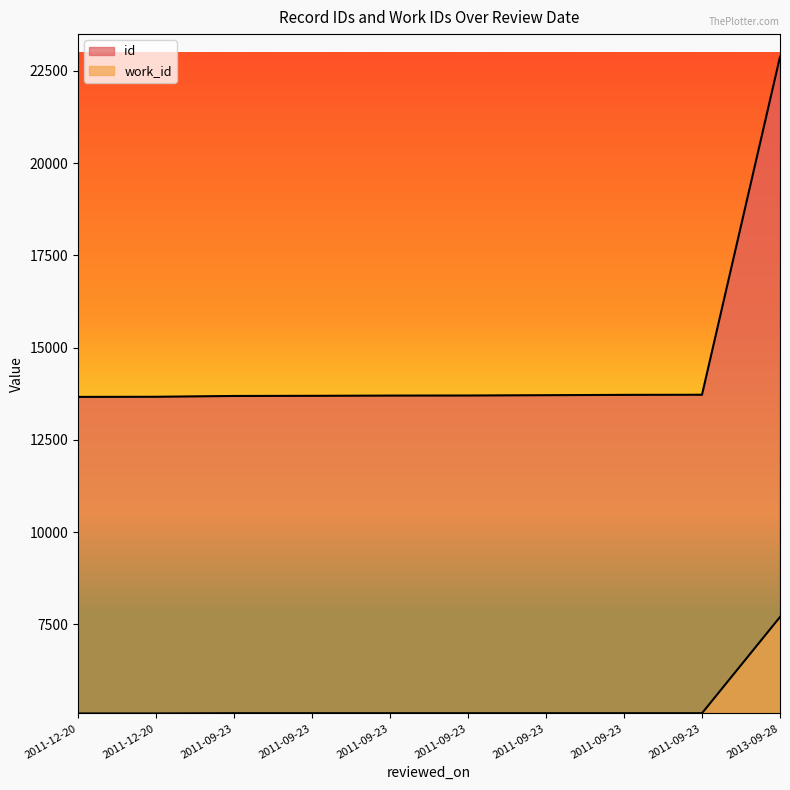

At 2011-09-23, list the series in order from largest to smallest.

id, work_id